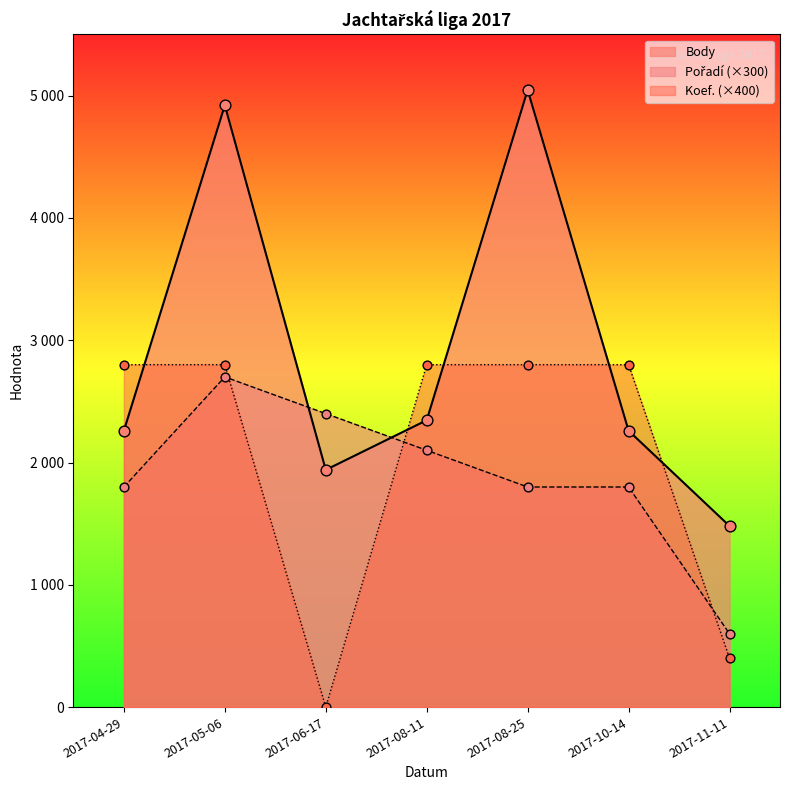

Which series has the widest spread of Y values?

Body